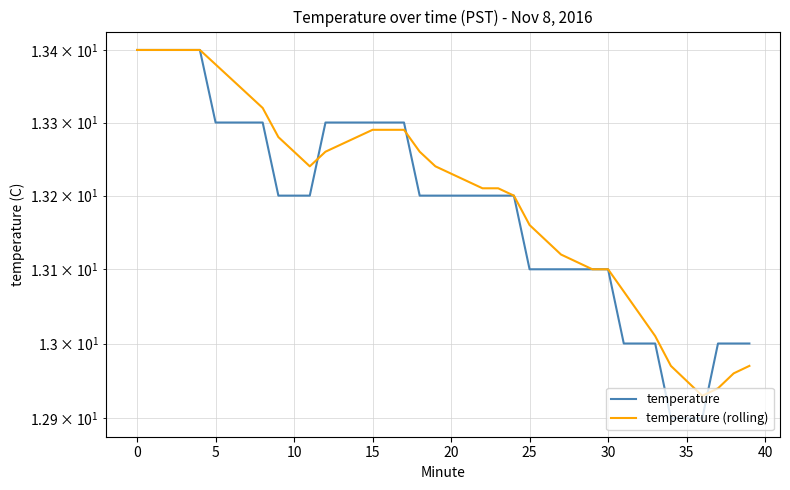

What is the total value across all series at 36?

25.8